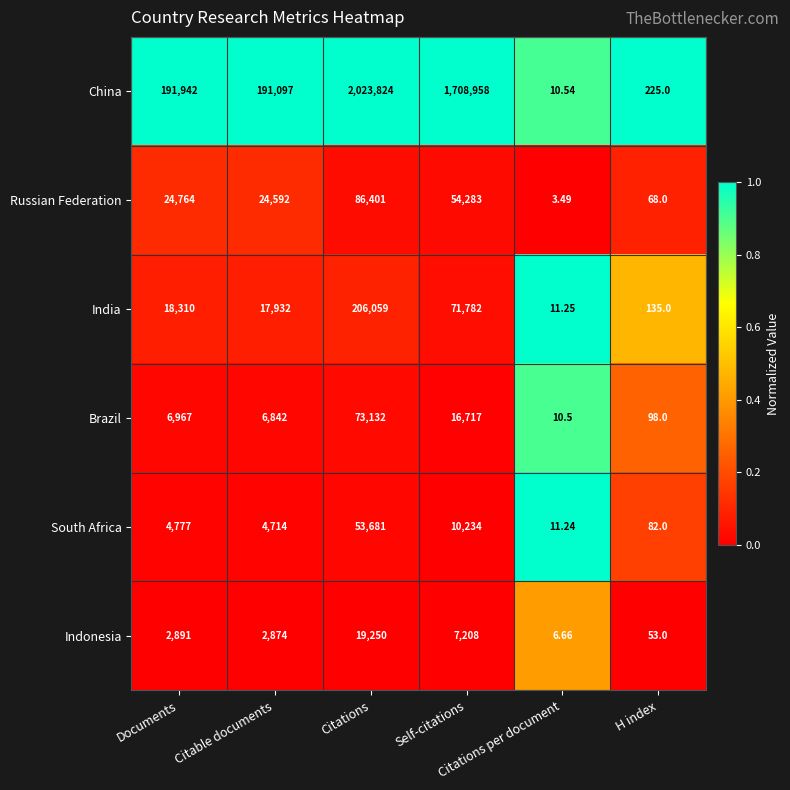

Which series has the widest spread of values?

China